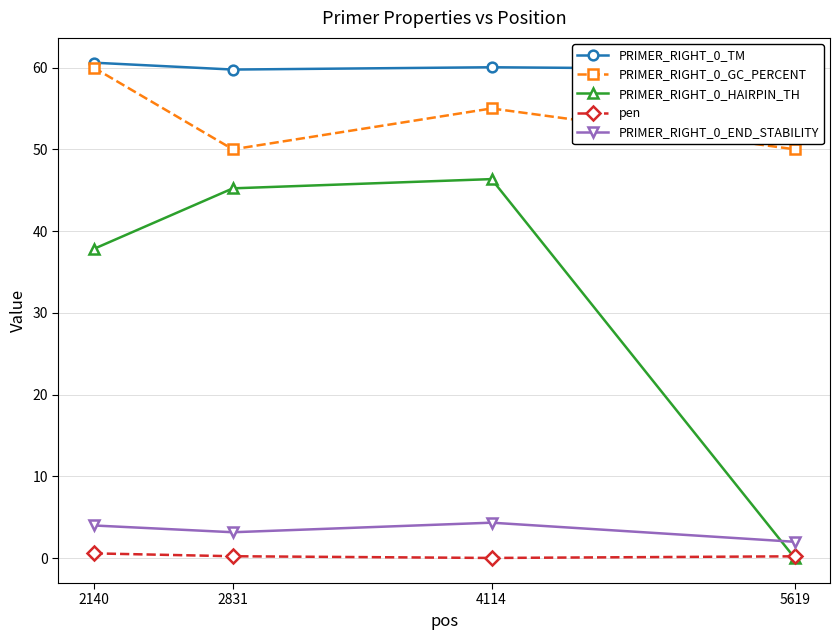

In PRIMER_RIGHT_0_HAIRPIN_TH, how many points are higher than both neighbors (excluding endpoints)?

1